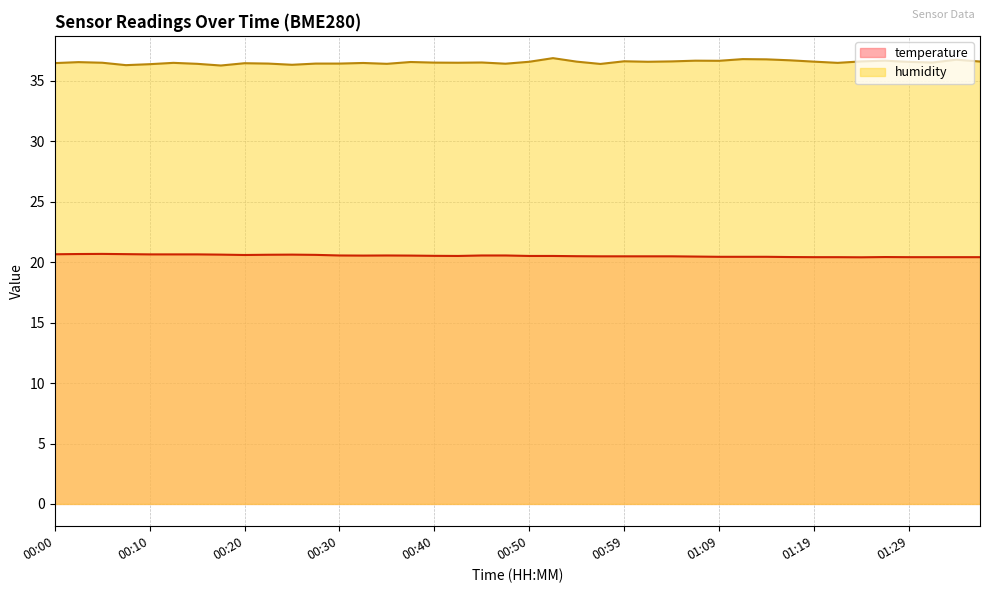

What are all the series names shown in the legend?

temperature, humidity